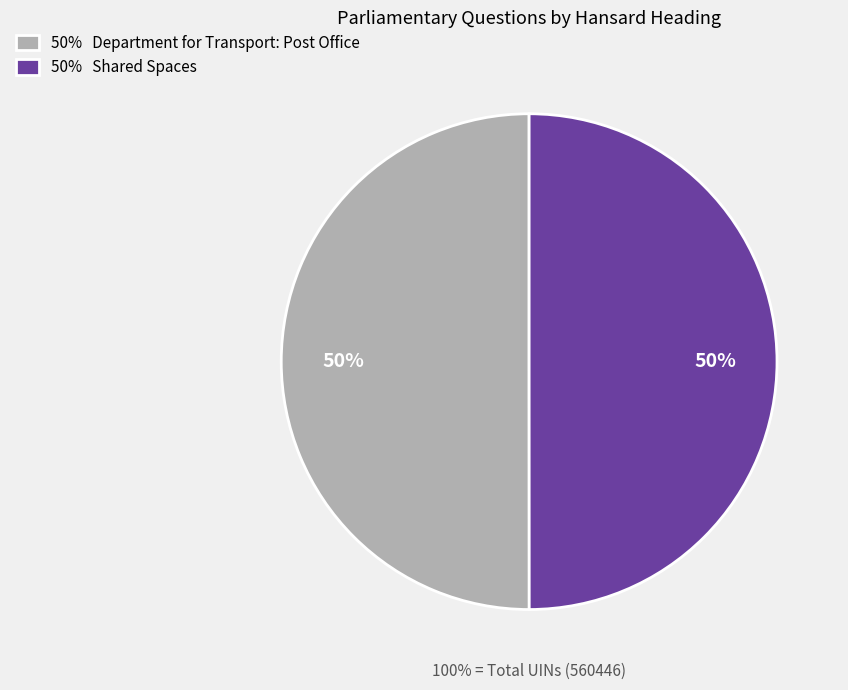

To the nearest percent, what portion does Department for Transport: Post Office represent?

50%